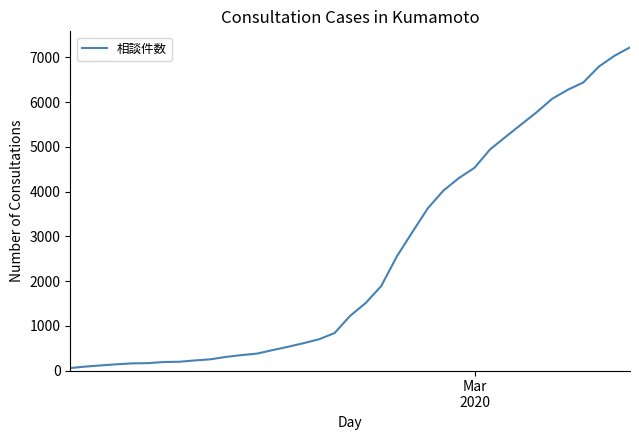

What is the difference between the maximum and minimum values?

7170